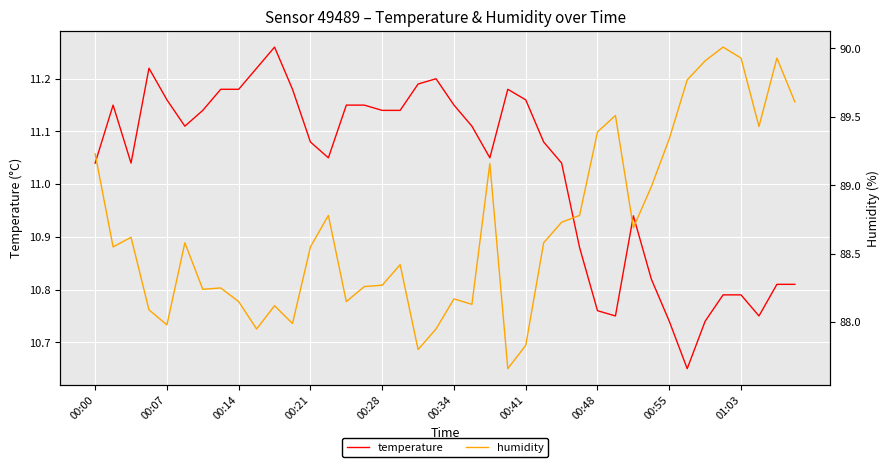

What is the minimum value shown in the chart?

10.7